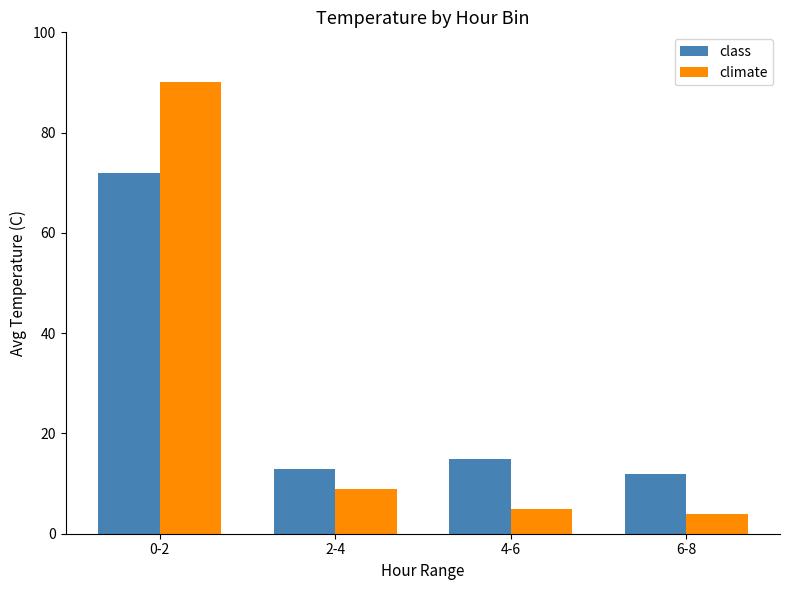

What is the label of the 3rd bar from the left?

4-6